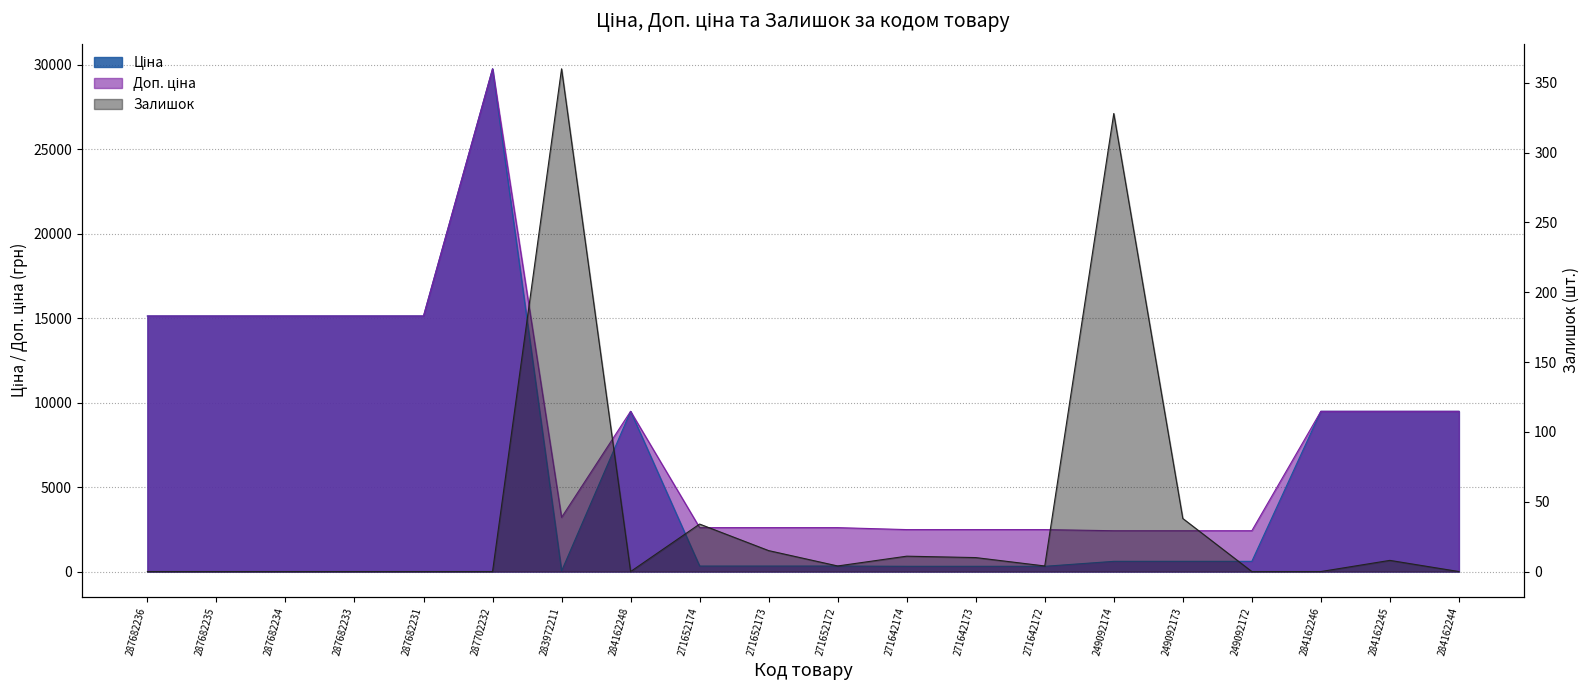

Between which two adjacent categories do Залишок and Ціна first intersect?

287702232 and 283972211